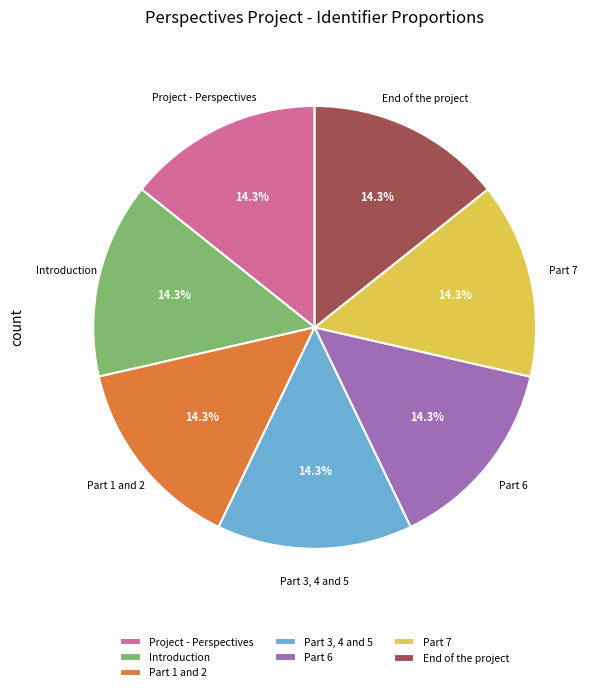

The Part 3, 4 and 5 slice represents 23% of the pie. True or false?

False